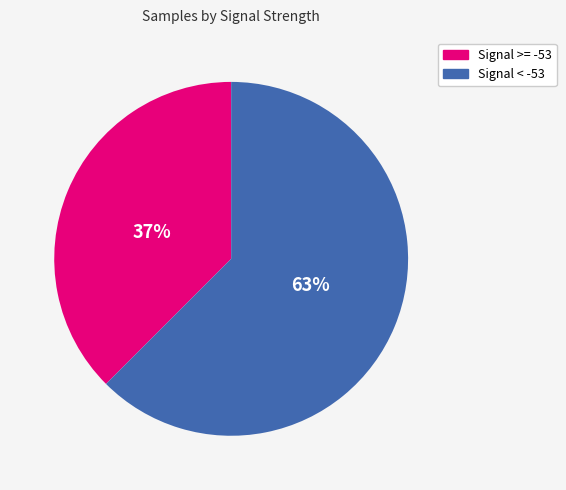

Which slice is the largest?

Signal < -53